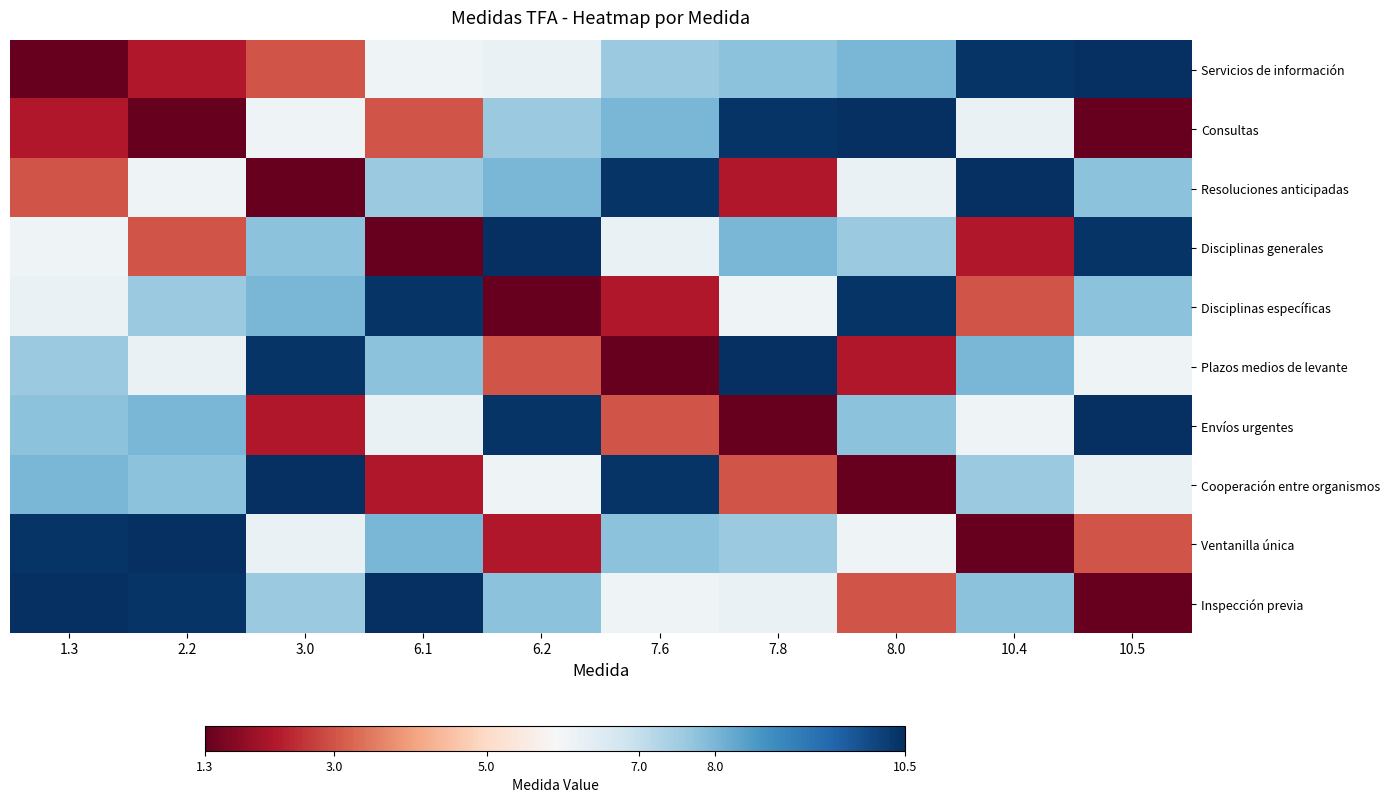

How many distinct data groups are displayed?

10